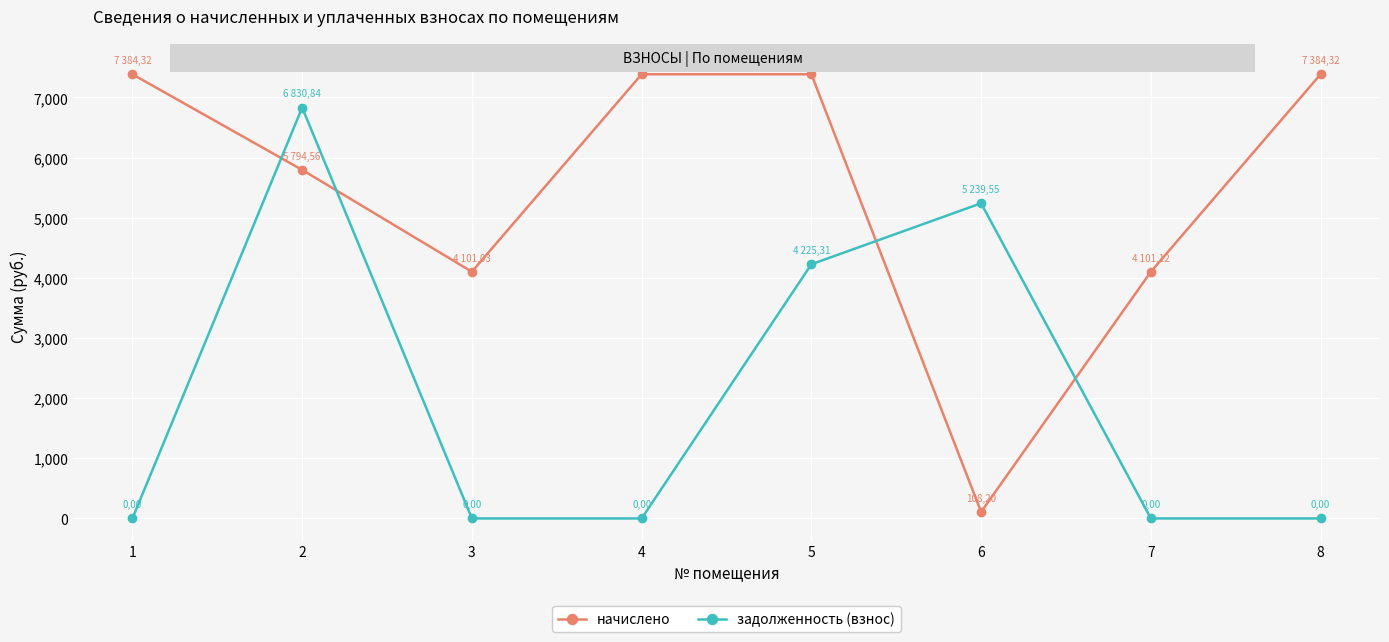

How many series are shown in this chart?

2